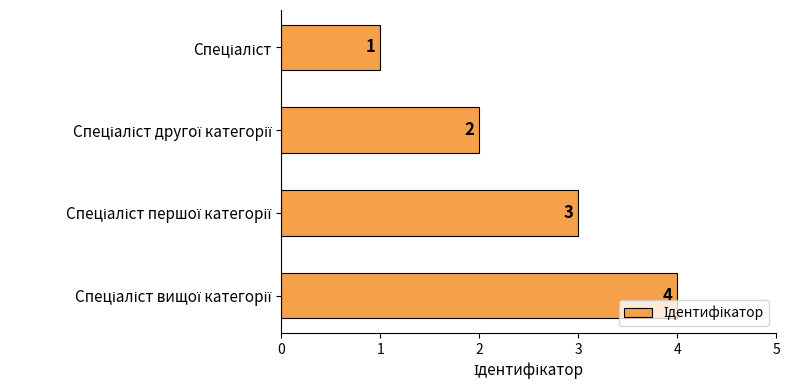

What is the difference between the maximum and minimum values?

3